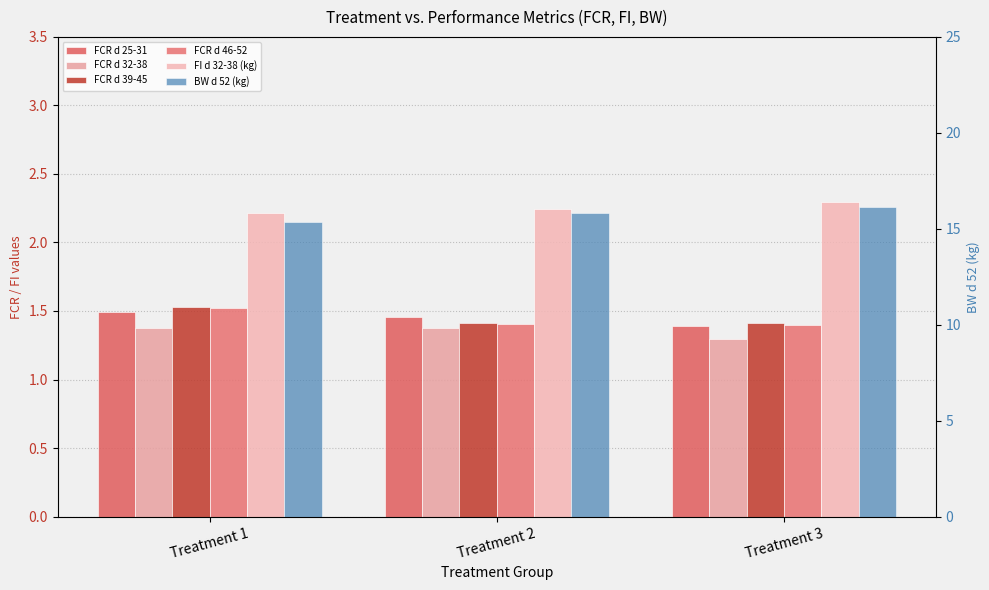

Which category has the lowest value across all series?

Treatment 3